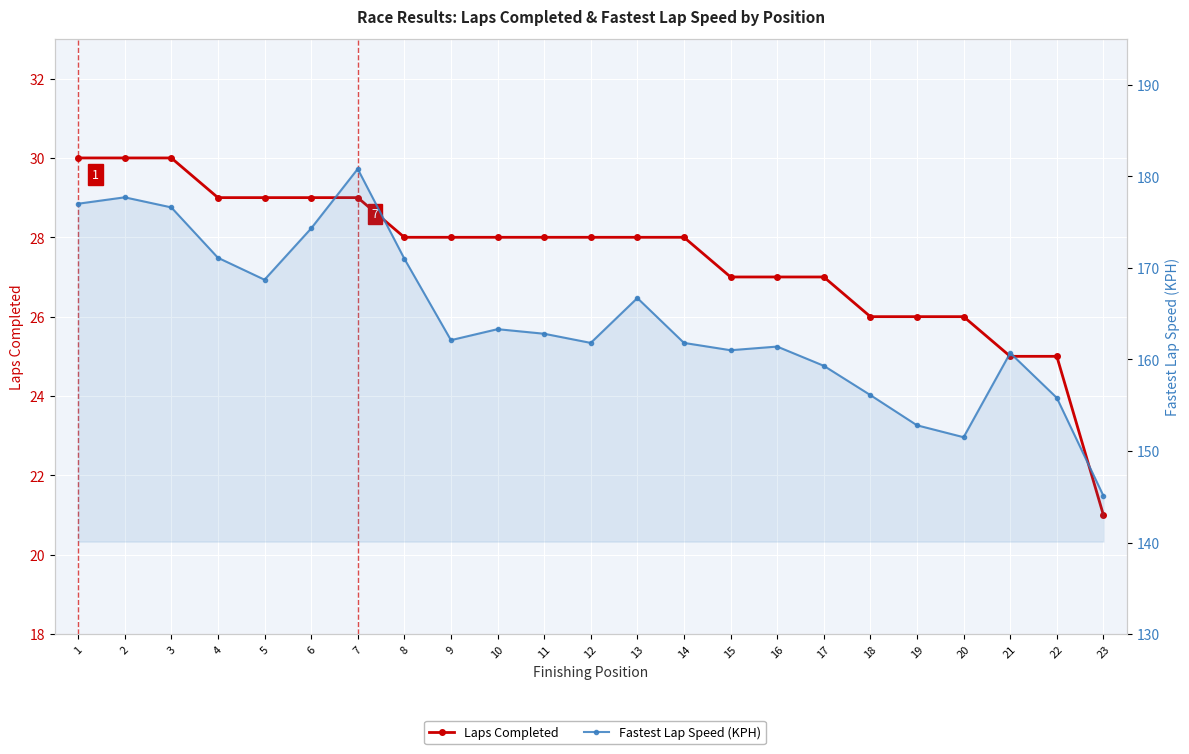

At which label does Fastest Lap Speed (KPH) first exceed 162?

1